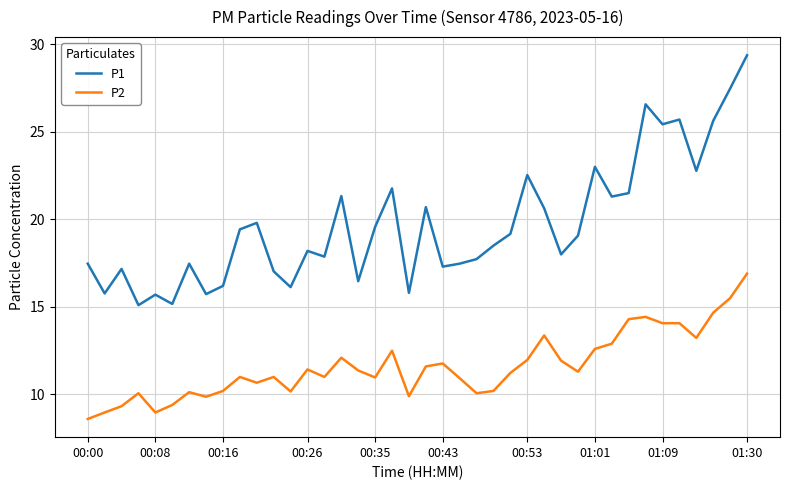

Which series has the widest spread of values?

P1